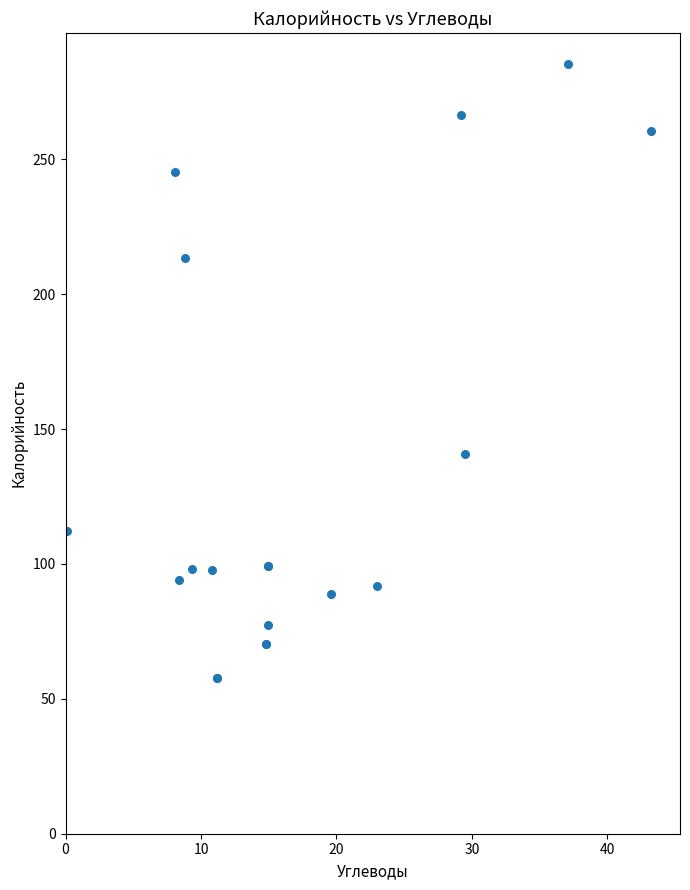

What Y value in the scatter plot is closest to 171?

140.6